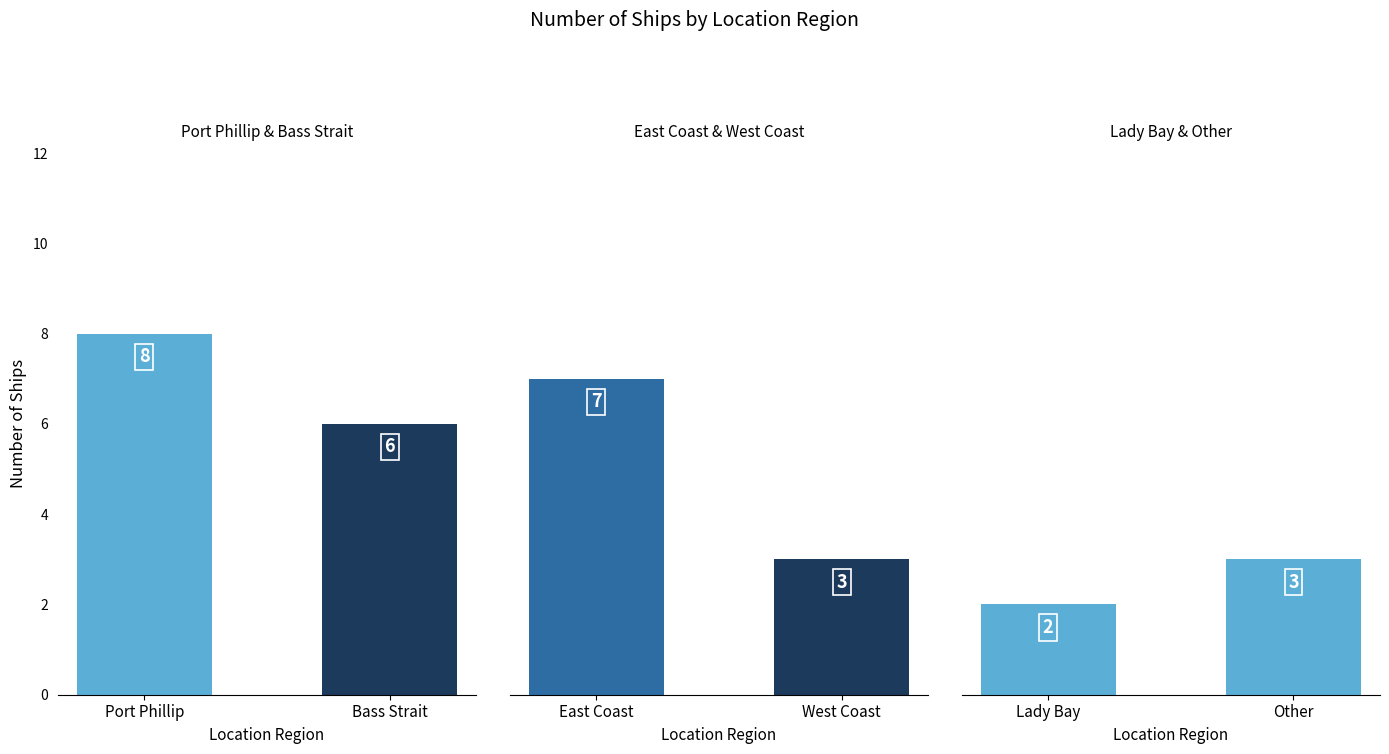

What is the sum of all values?

29